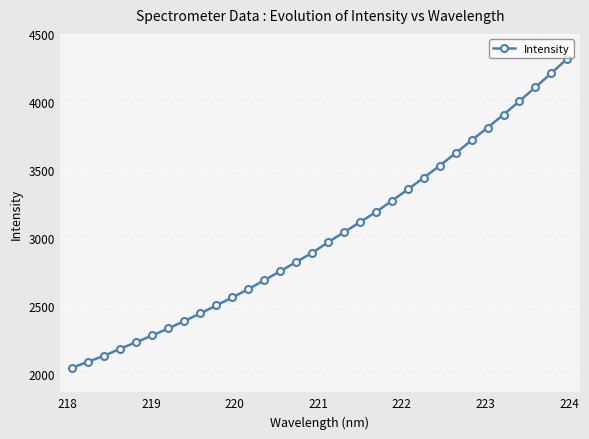

How many data points does each series have?

32